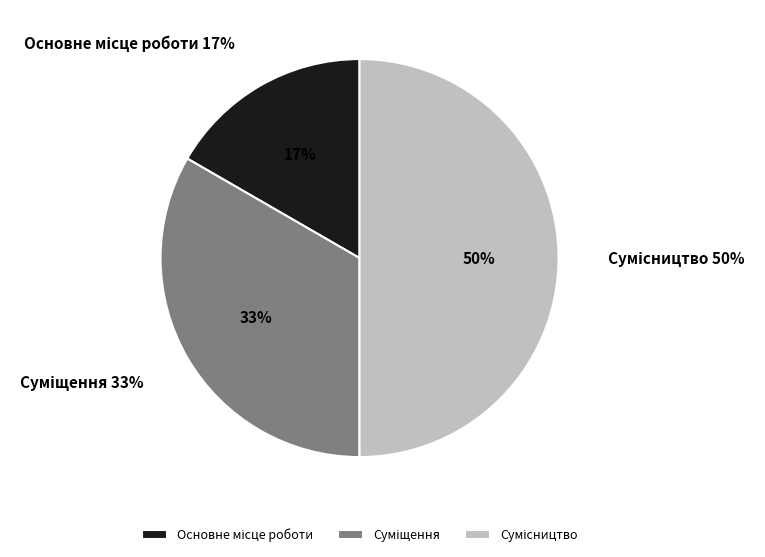

Is it true that Сумісництво is 50% of the pie?

True